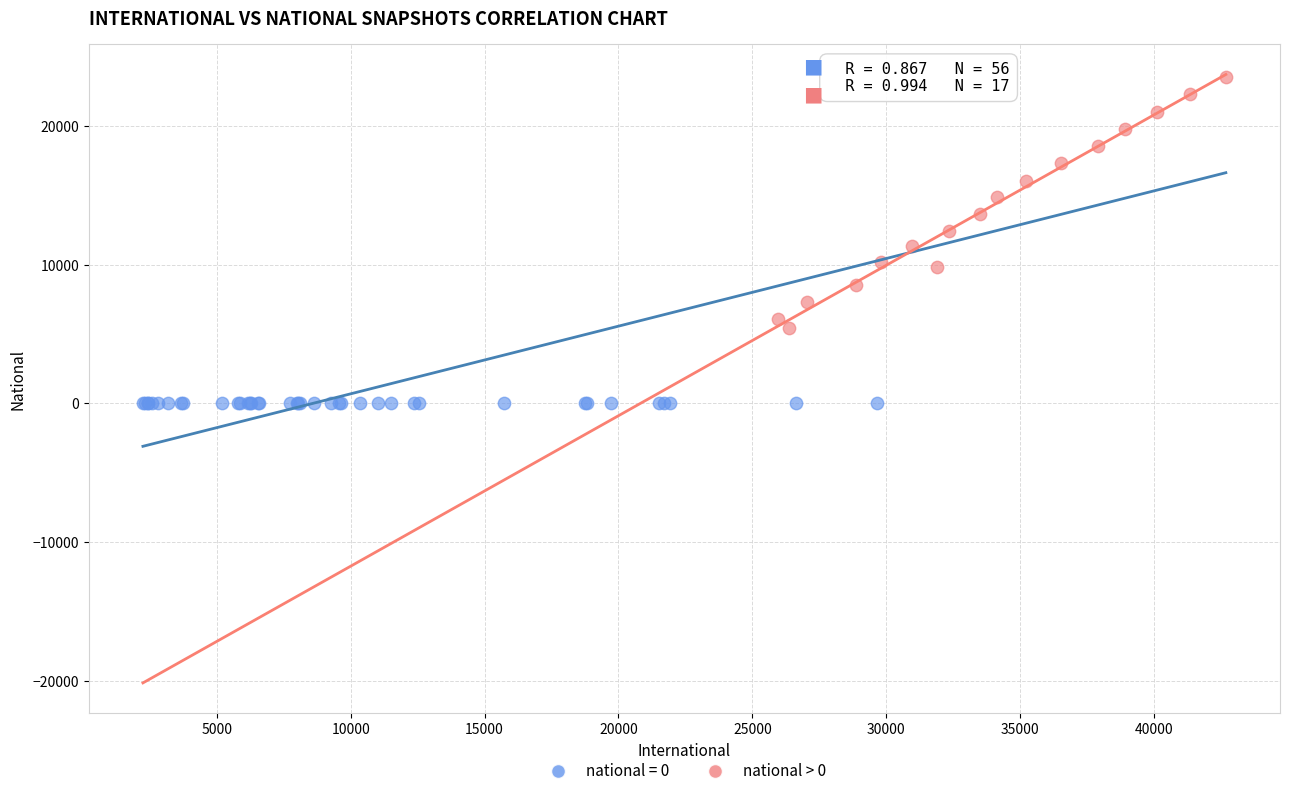

Which series reaches the maximum Y coordinate?

national > 0